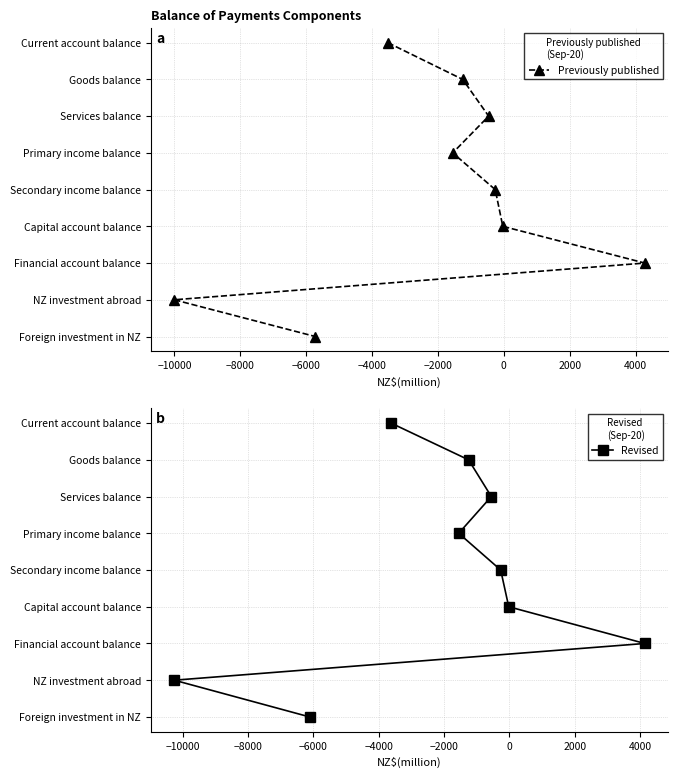

Which has a higher value, −4000 or 2000?

2000